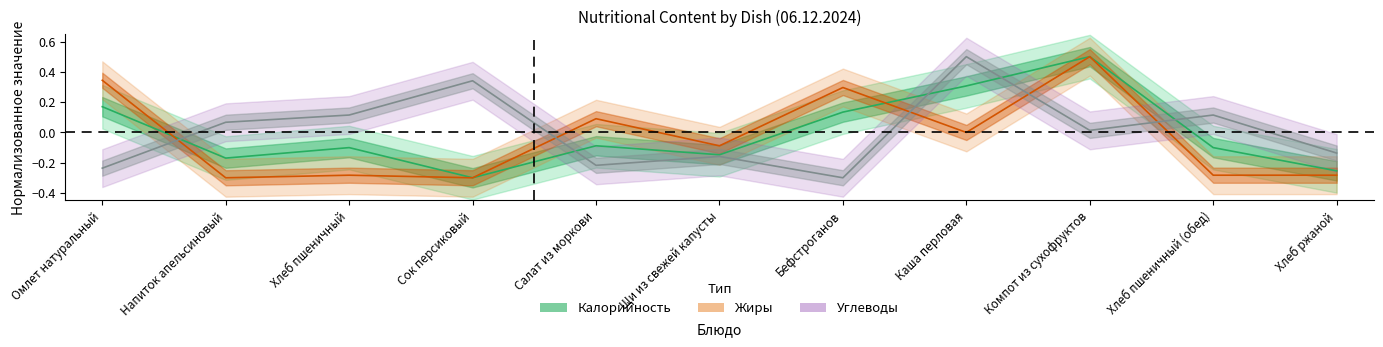

What is the difference between the highest and lowest values at Бефстроганов?

0.6